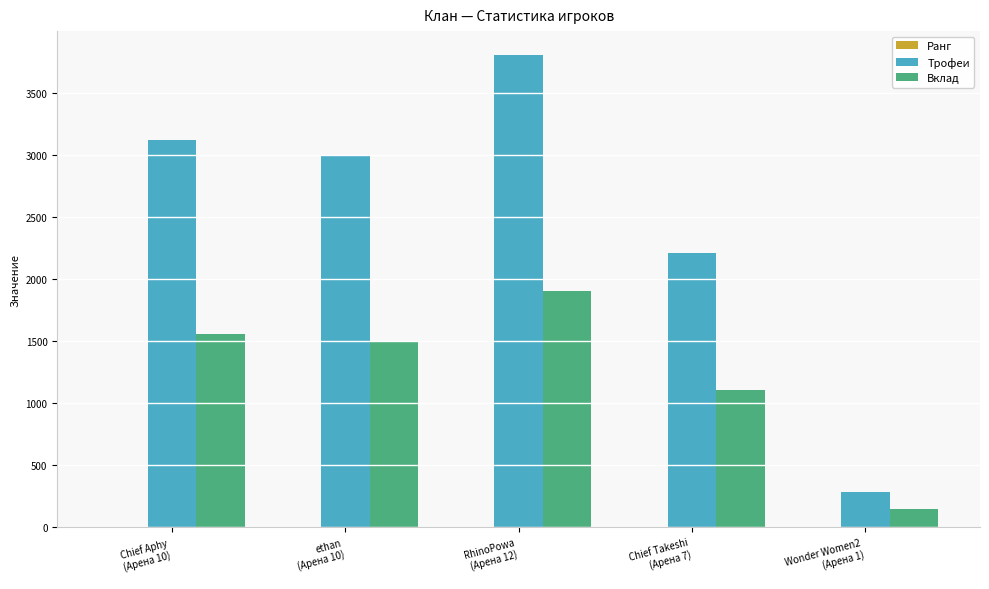

What is the total value across all series at Wonder Women2
(Арена 1)?

435